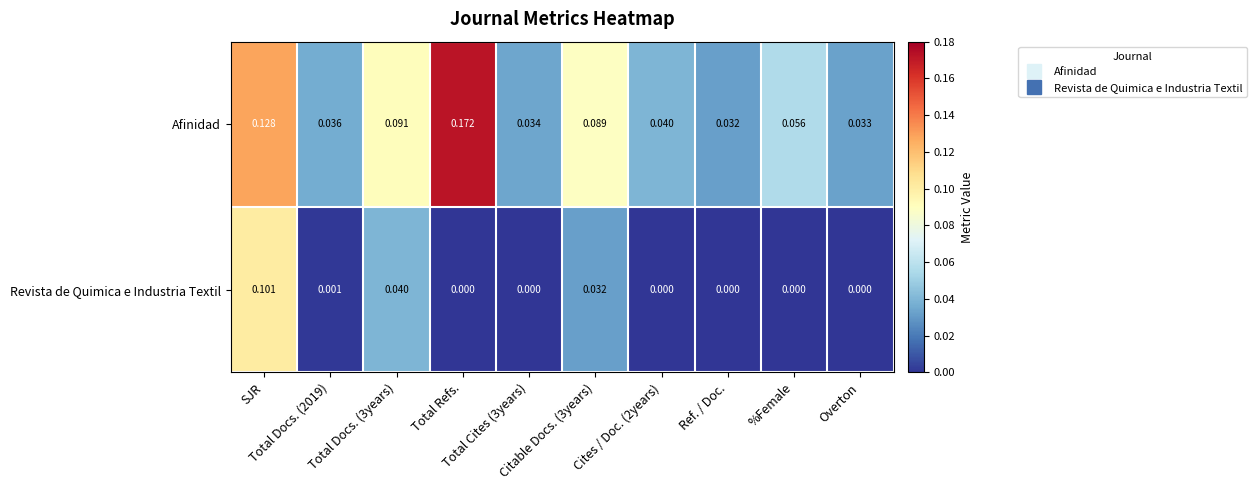

List the series in order of their peak value, lowest first.

Revista de Quimica e Industria Textil, Afinidad